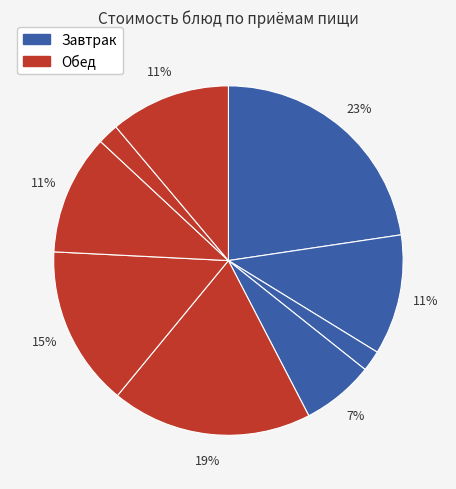

How many segments does this pie chart have?

9